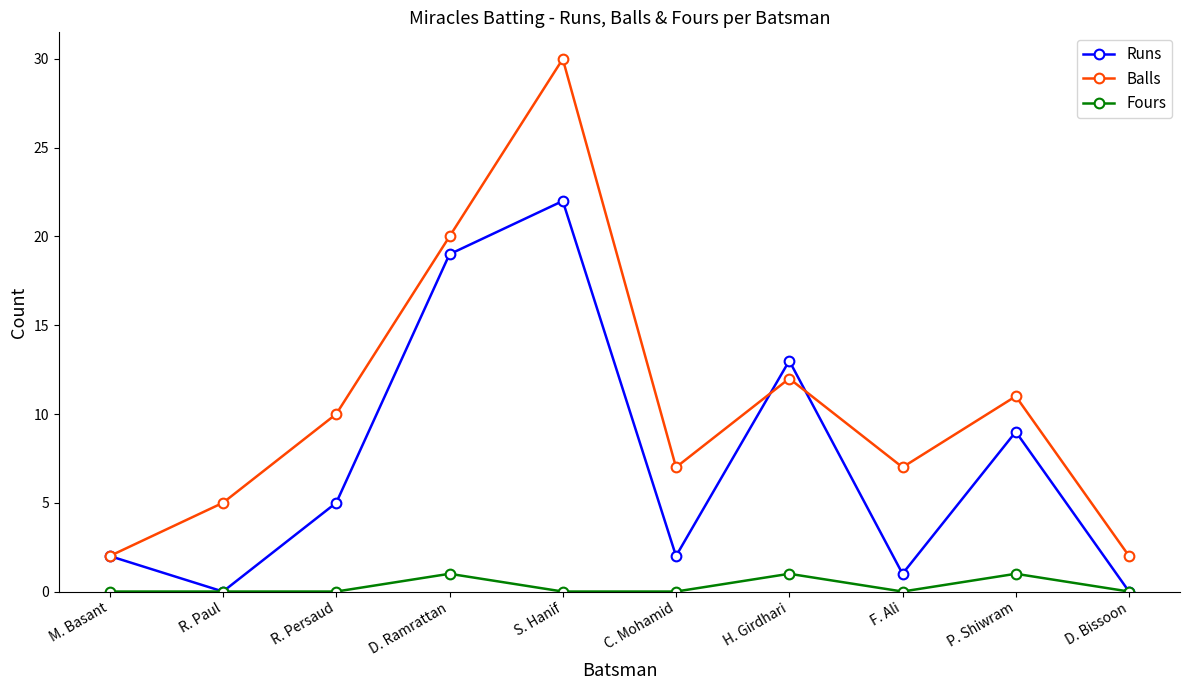

Rank the series by their maximum value, from highest to lowest.

Balls, Runs, Fours